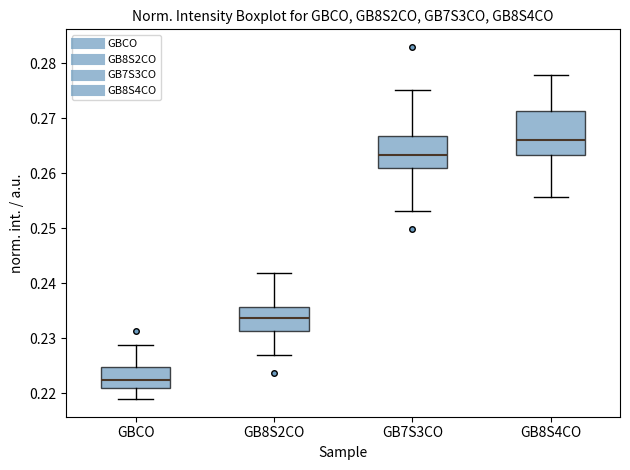

Reading left to right, transcribe this box plot: for each box, give where its median line is, the range the box spans, and where its two whiskers end, as read against the y-axis. The values are not printed on the chart, so give them approximately, as read against the axis.

GBCO: median 0.223, box 0.221 to 0.225, whiskers 0.219 to 0.229
GB8S2CO: median 0.234, box 0.231 to 0.236, whiskers 0.227 to 0.242
GB7S3CO: median 0.263, box 0.261 to 0.267, whiskers 0.253 to 0.275
GB8S4CO: median 0.266, box 0.263 to 0.271, whiskers 0.256 to 0.278